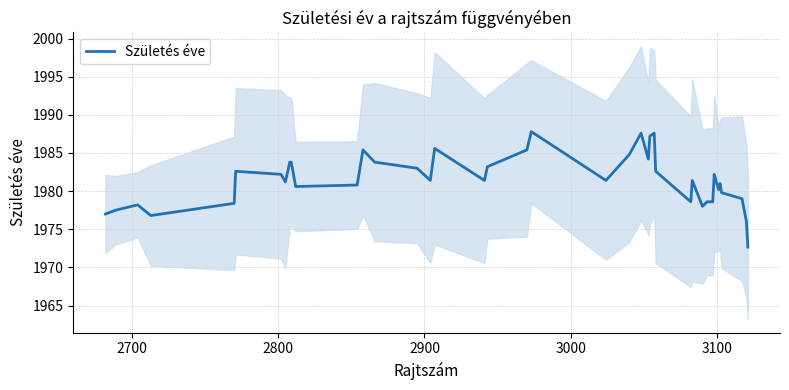

What is the highest value of the Születés éve series?

1987.8